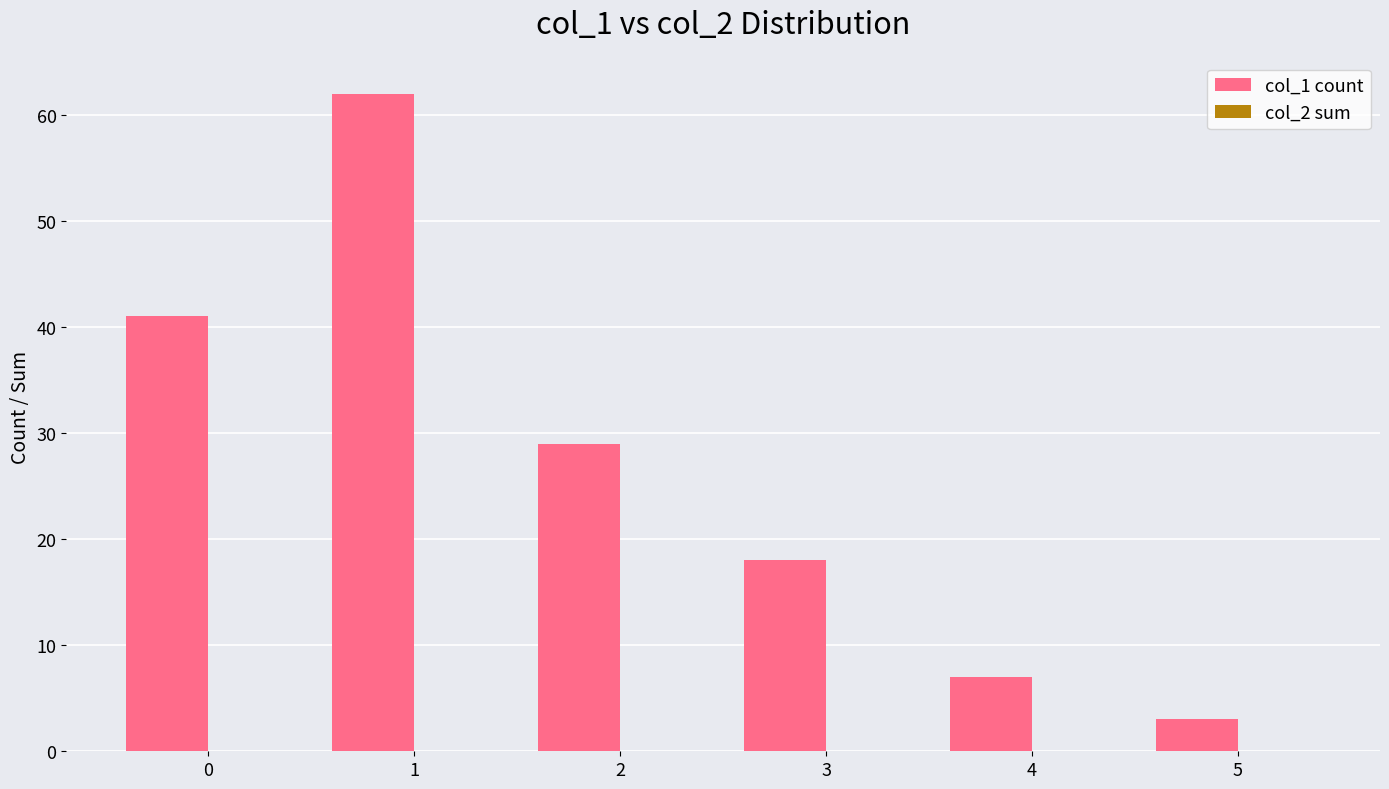

What is the greatest value displayed?

62